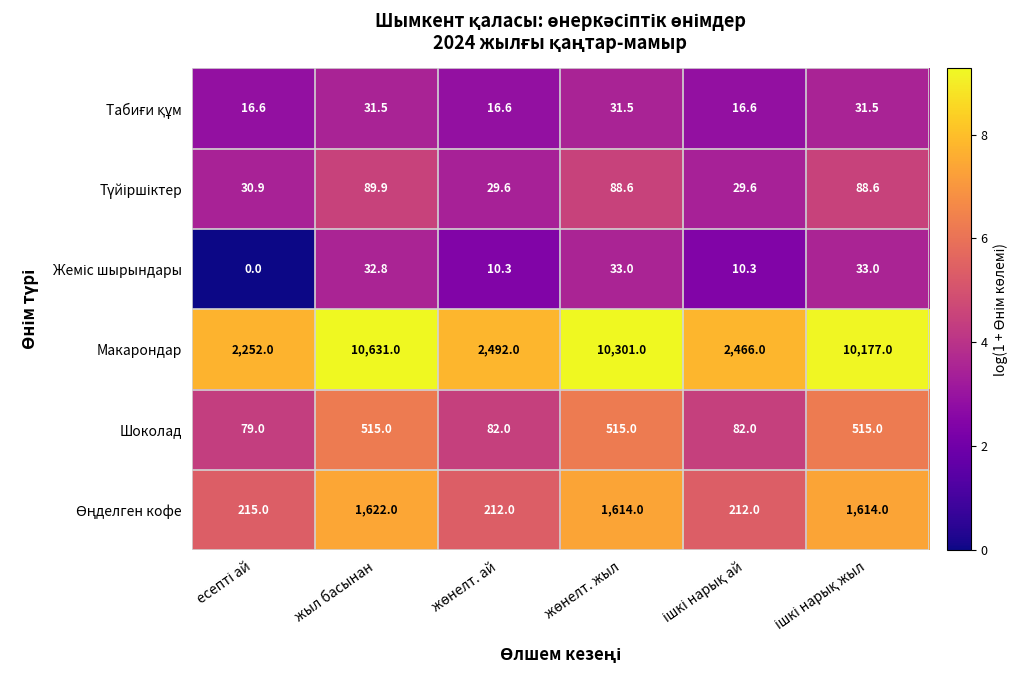

Which series has the largest range (max minus min)?

Макарондар